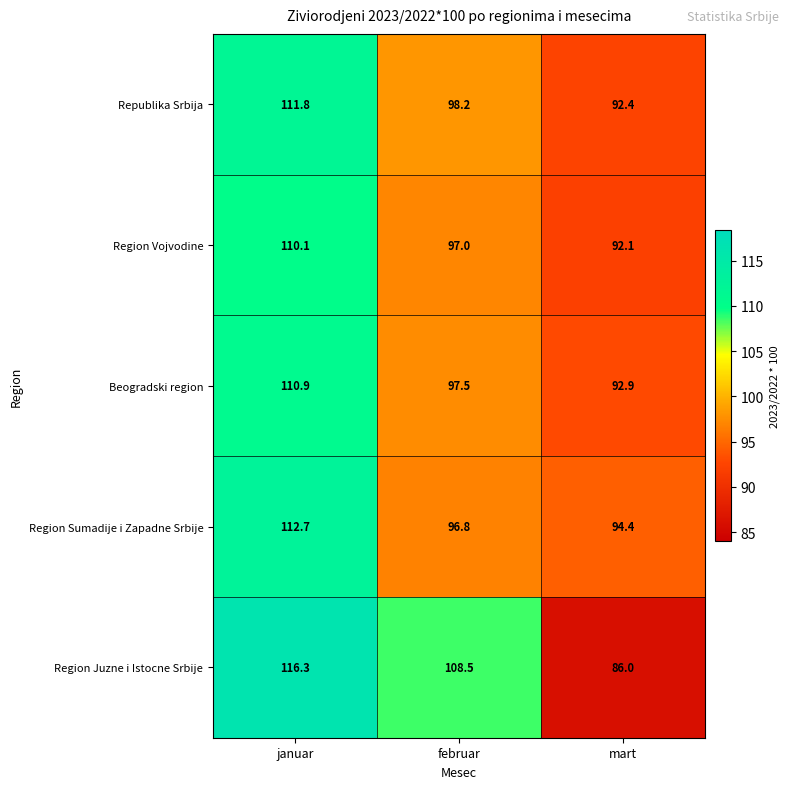

Which series has the widest spread of values?

Region Juzne i Istocne Srbije